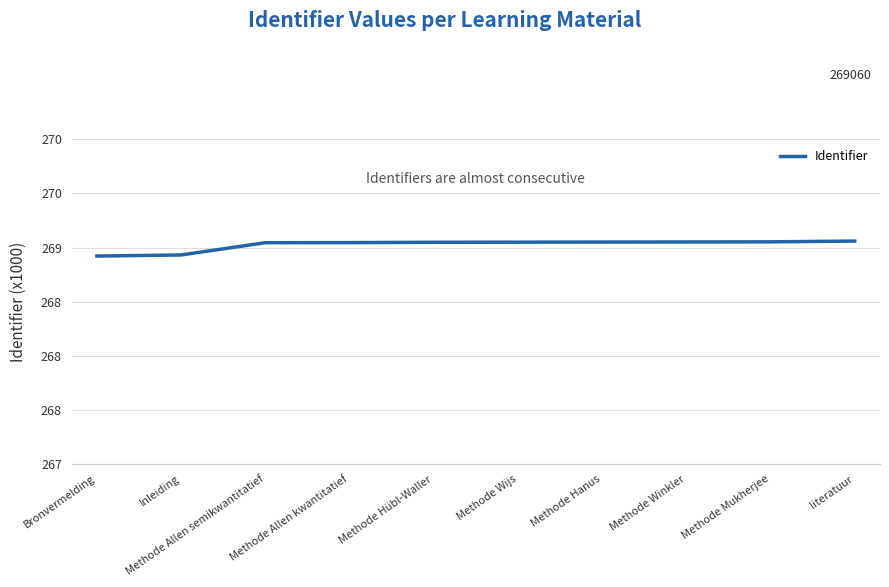

Does the chart display data point markers on the line(s)?

No